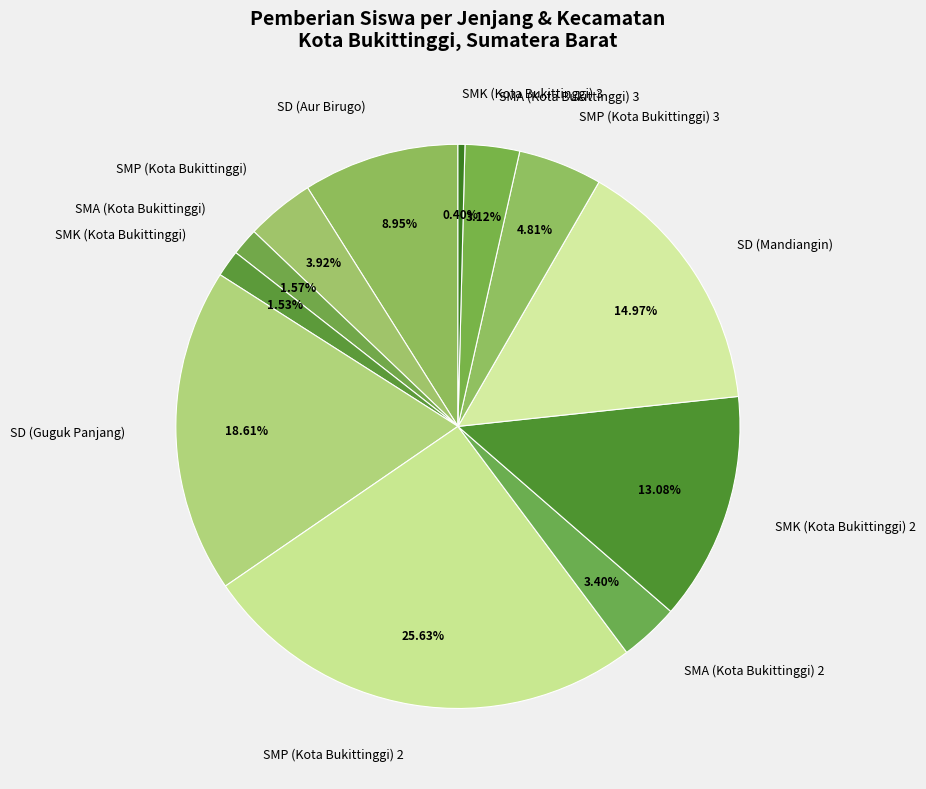

Count the number of slices in the pie.

12